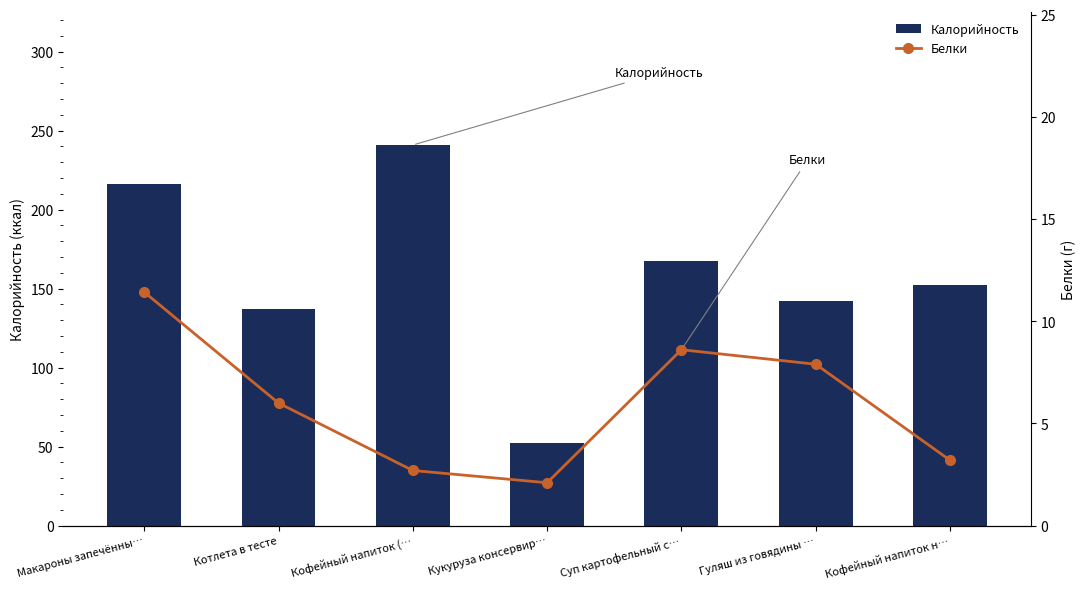

Is the value of Калорийность at Котлета в тесте greater than the value of Белки at Кофейный напиток н…?

Yes